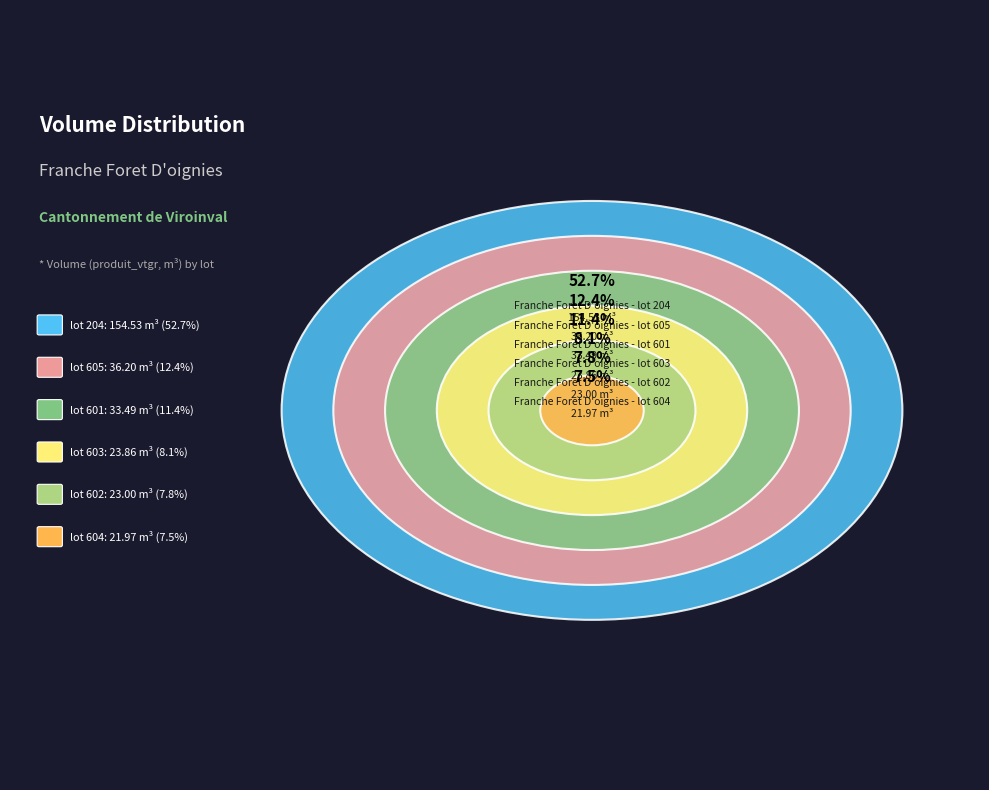

How many slices are in this pie chart?

6